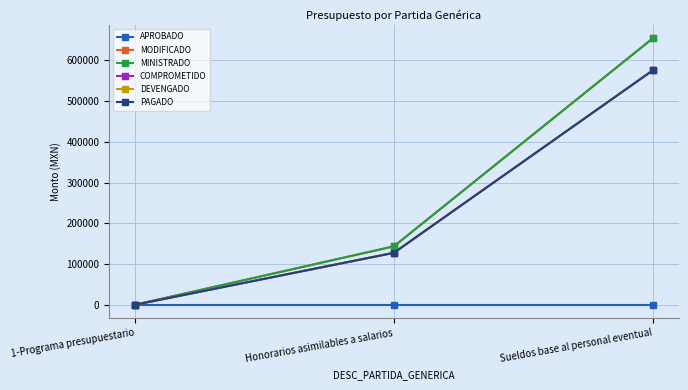

How many lines are shown in the chart?

6